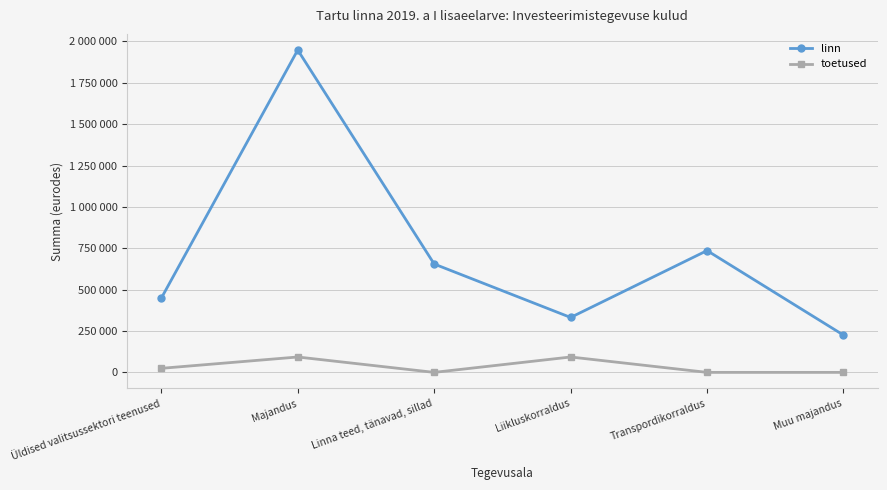

The toetused series shows 0 at Muu majandus. True or false?

True